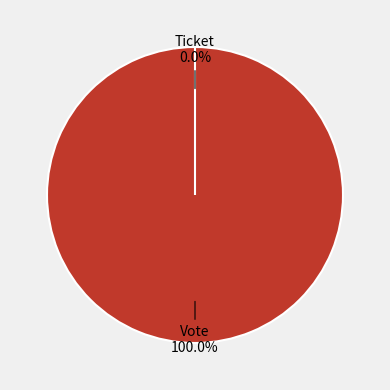

Is Vote the majority of the pie?

Yes